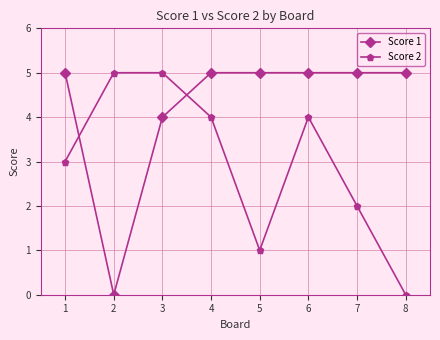

The Score 2 series shows 0 at 4. True or false?

False